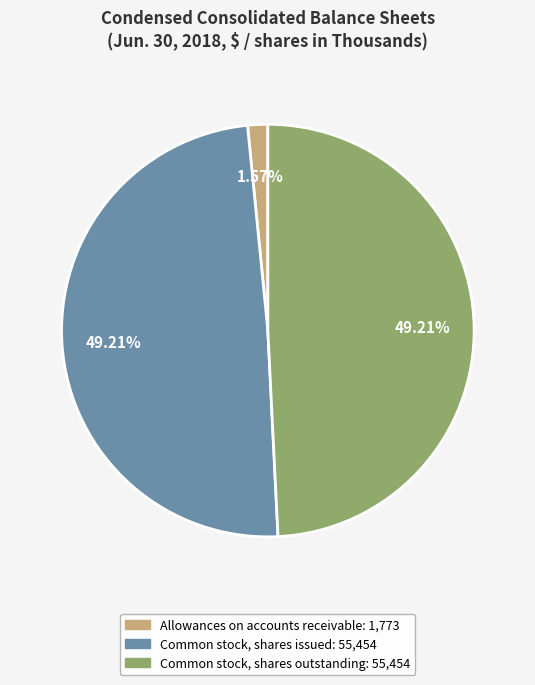

Between Common stock, shares issued and Allowances on accounts receivable, which is larger?

Common stock, shares issued